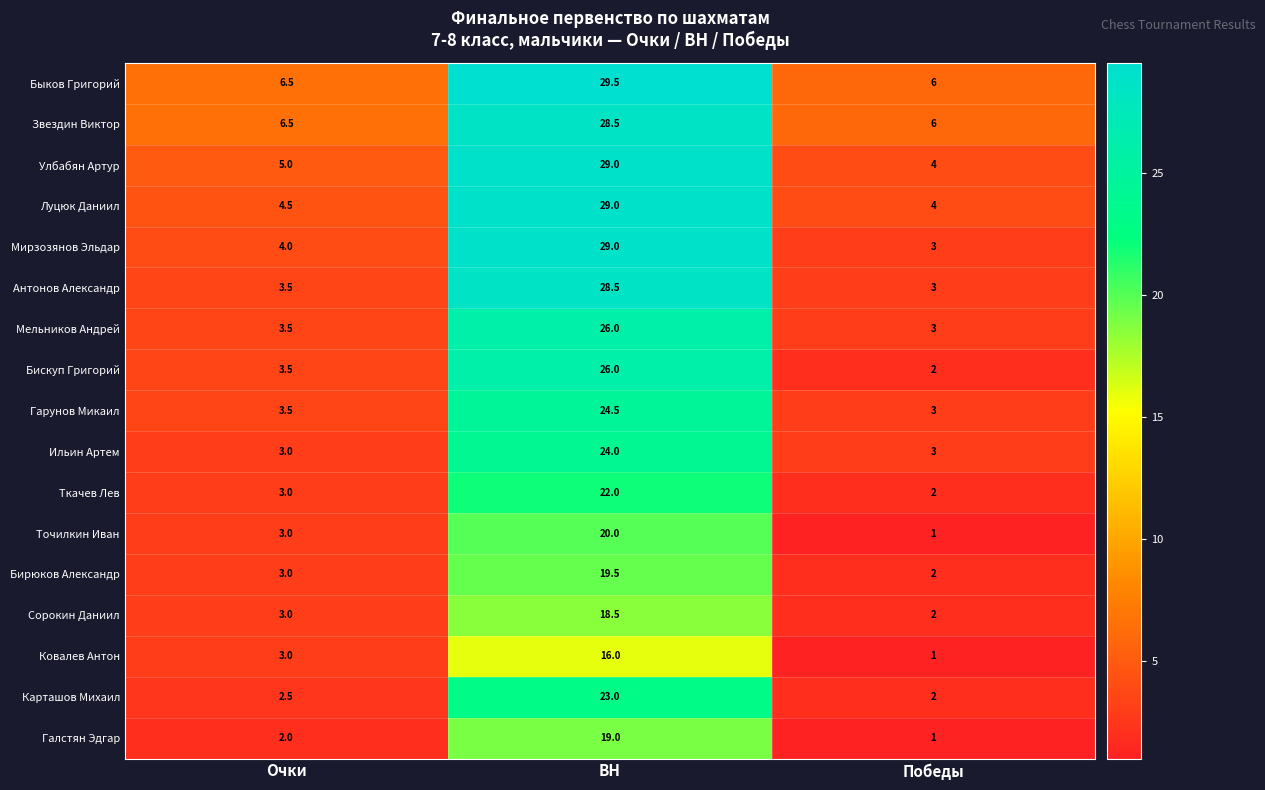

List the labels in order of Карташов Михаил value, smallest first.

Победы, Очки, BH